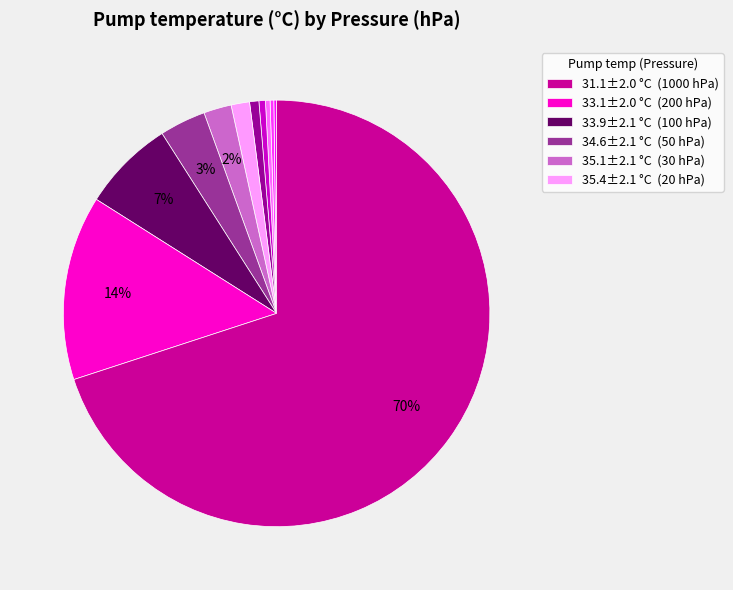

To the nearest percent, what is the average slice percentage?

9%